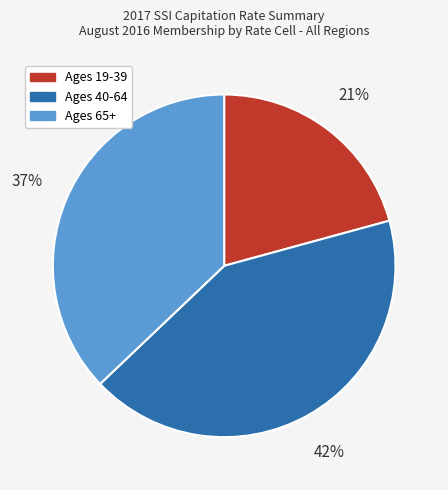

What is the largest slice in the pie chart?

Ages 40-64